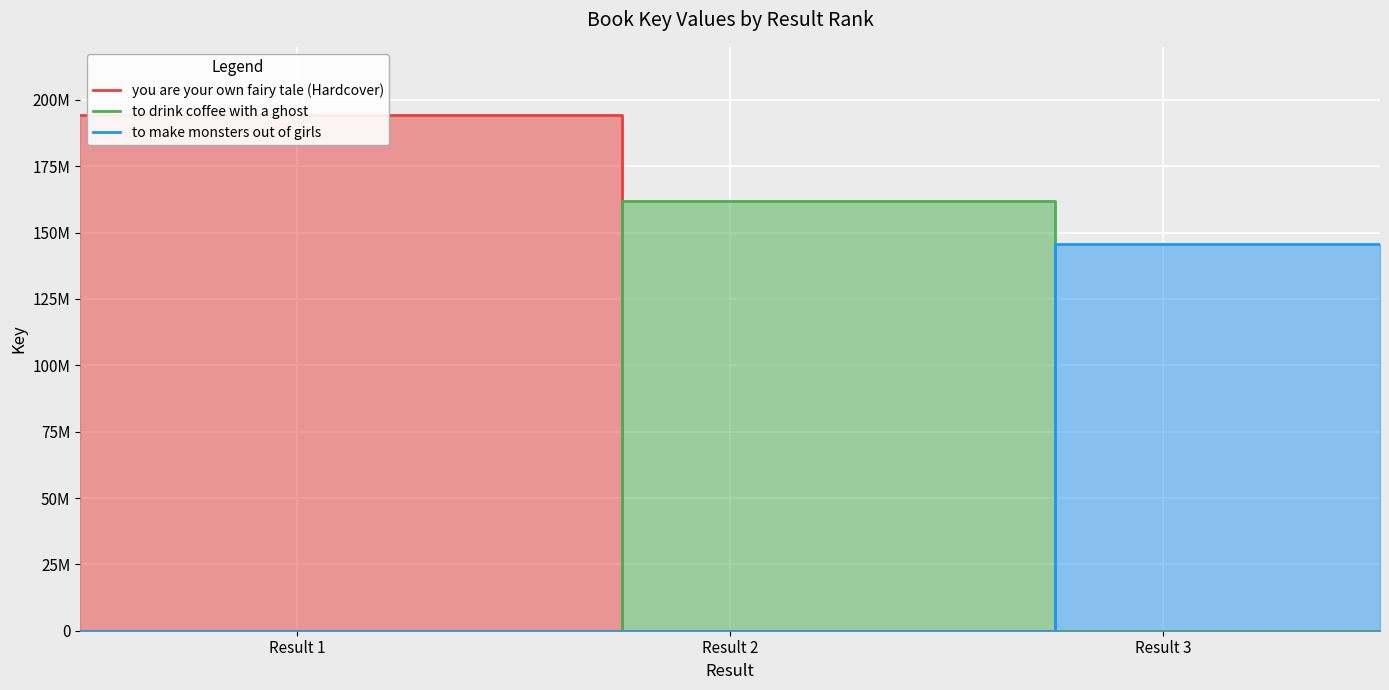

What are all the series names shown in the legend?

you are your own fairy tale (Hardcover), to drink coffee with a ghost, to make monsters out of girls